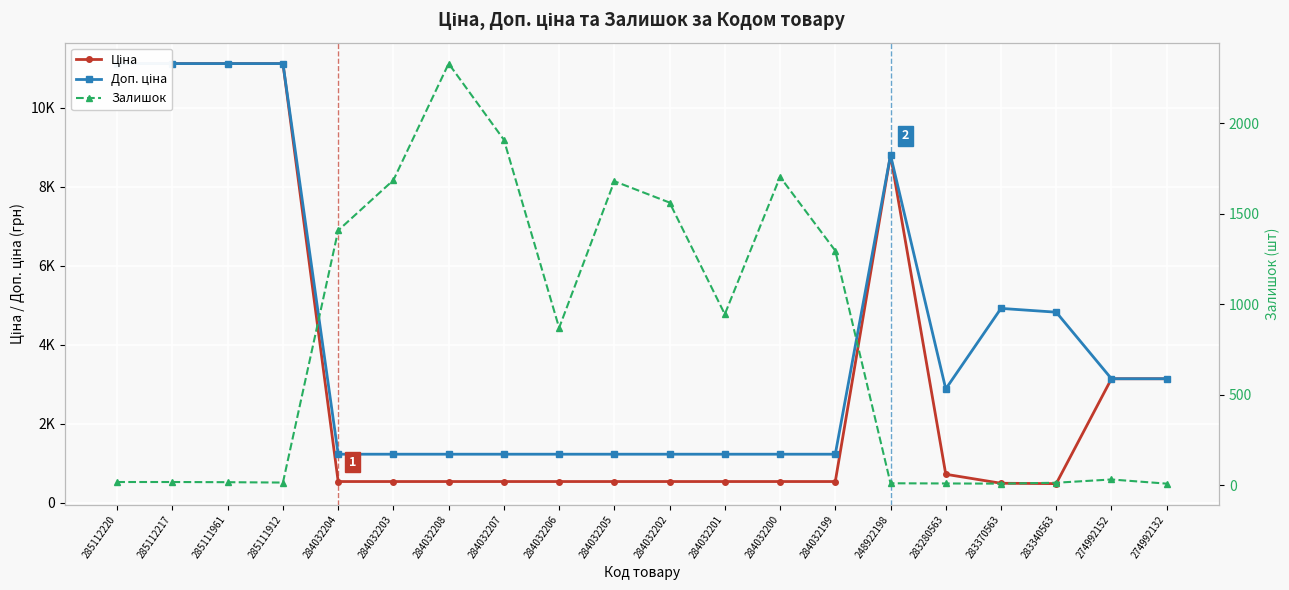

At which label is Ціна closest to 5797?

274992152